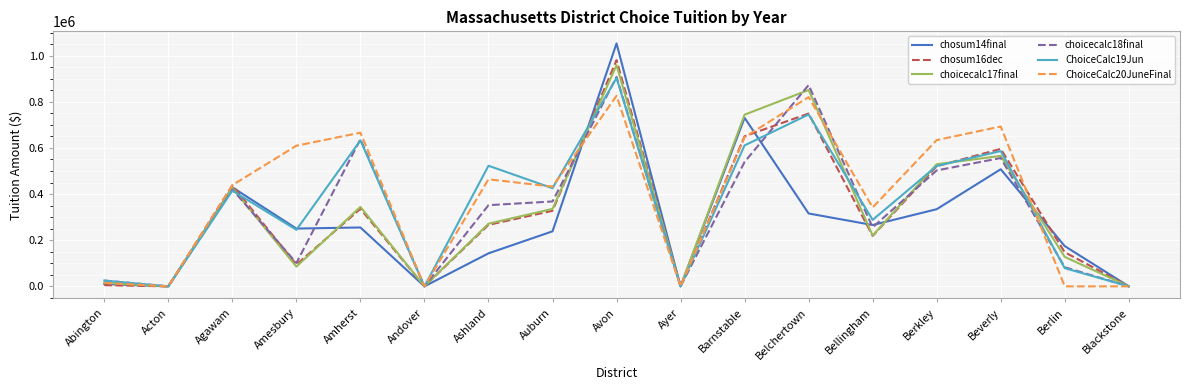

The chosum16dec series shows 218670 at Bellingham. True or false?

True